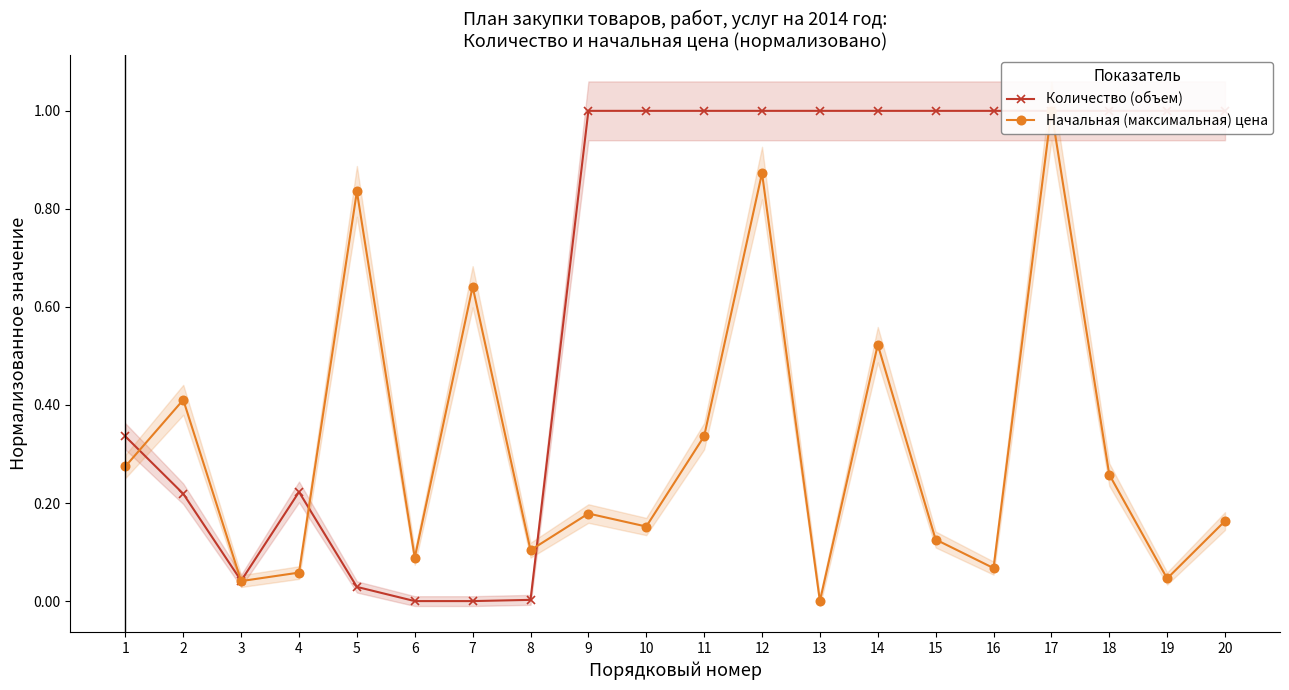

Which series has the widest spread of values?

Начальная (максимальная) цена